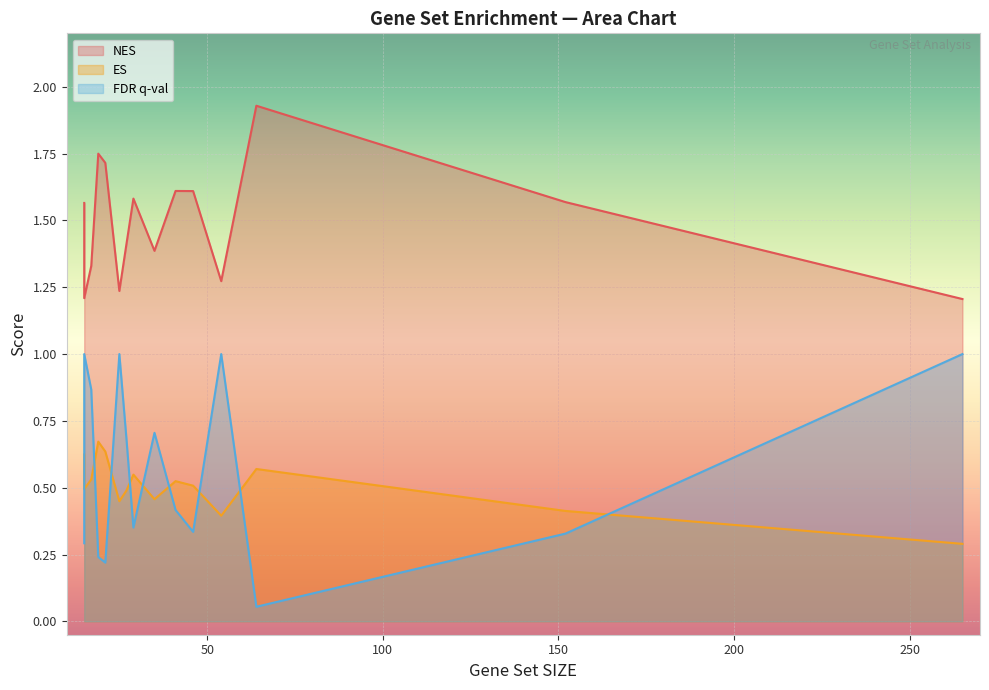

True or false: ES and NES cross at least once.

False